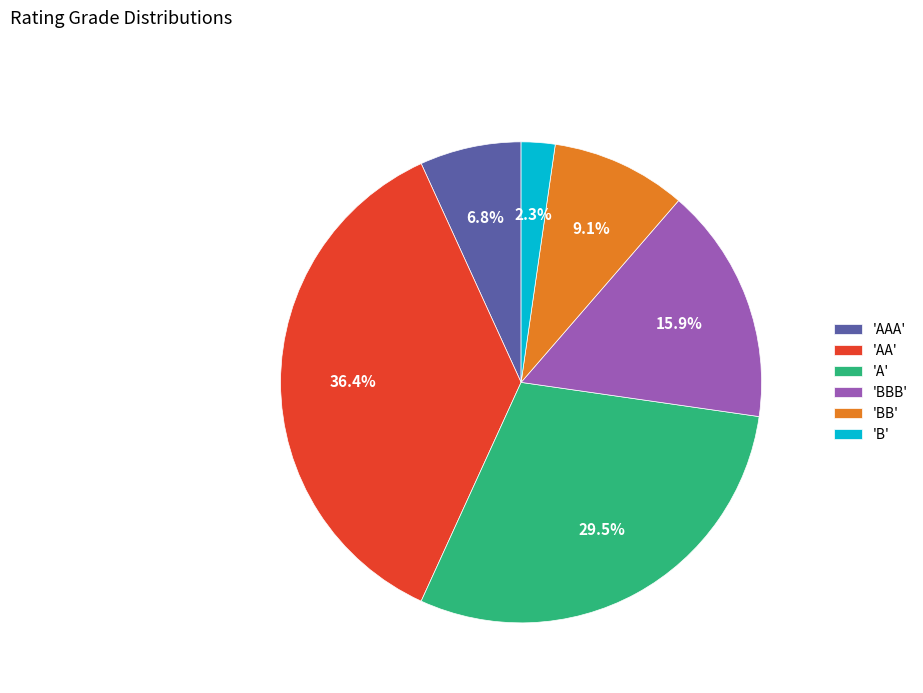

Which slice is the largest?

'AA'